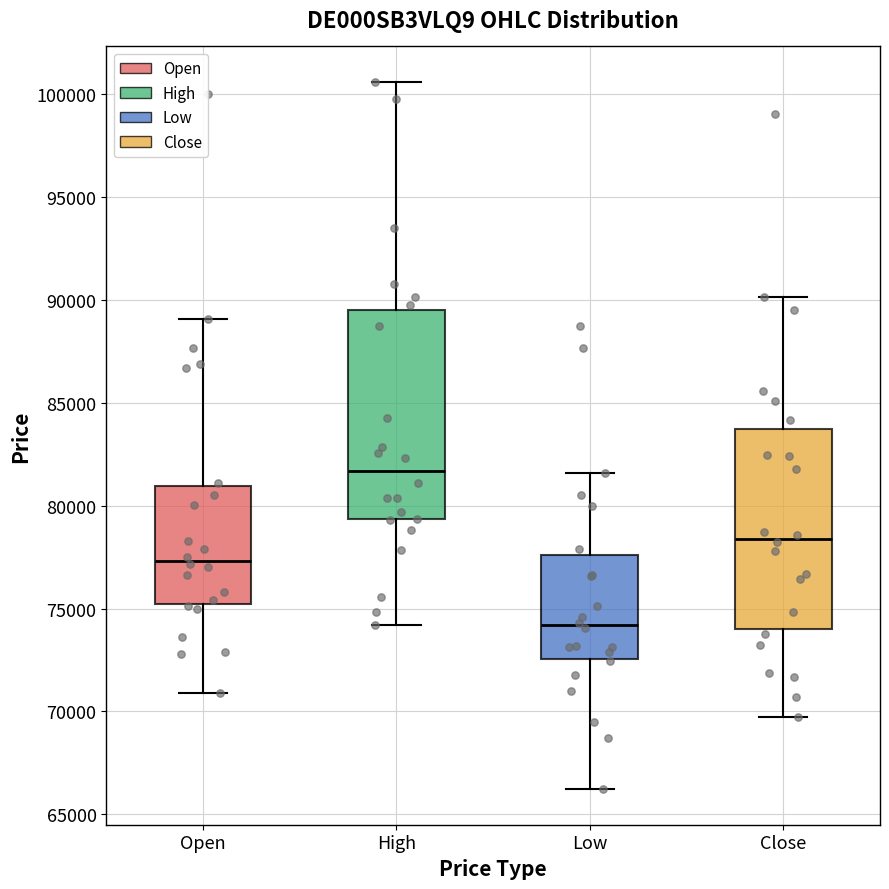

Reading left to right, read every box against the y-axis: the position of its median line, the range the box covers, and the ends of its whiskers. The values are not printed on the chart, so give them approximately, as read against the axis.

Open: median 77500, box 75000 to 81000, whiskers 71000 to 89000
High: median 81500, box 79500 to 89500, whiskers 74000 to 100500
Low: median 74000, box 72500 to 77500, whiskers 66000 to 81500
Close: median 78500, box 74000 to 83500, whiskers 69500 to 90000